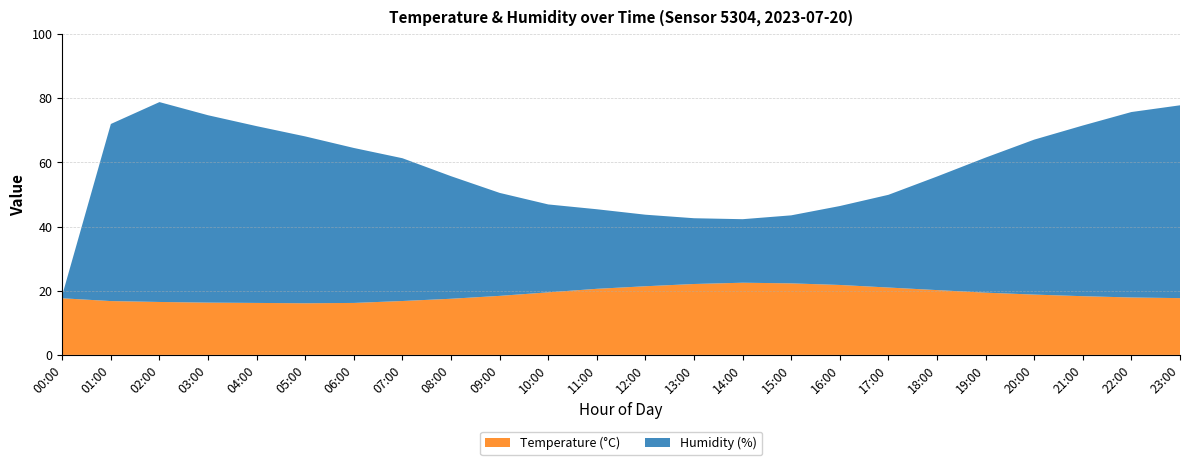

Reading left to right, transcribe all the data shown in this chart.

Temperature (°C): 17.6	16.8	16.5	16.3	16.2	16.1	16.2	16.8	17.5	18.4	19.5	20.6	21.4	22.1	22.5	22.3	21.8	21.0	20.2	19.4	18.8	18.3	17.9	17.7
Humidity (%): 1.0	55.2	62.3	58.4	55.1	52.0	48.3	44.5	38.2	32.1	27.4	24.8	22.3	20.5	19.8	21.2	24.6	28.9	35.4	42.1	48.3	53.2	57.8	60.1